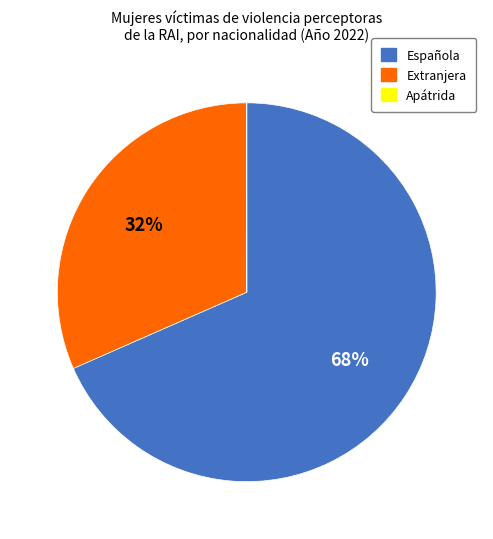

To the nearest percent, what portion does Extranjera represent?

32%